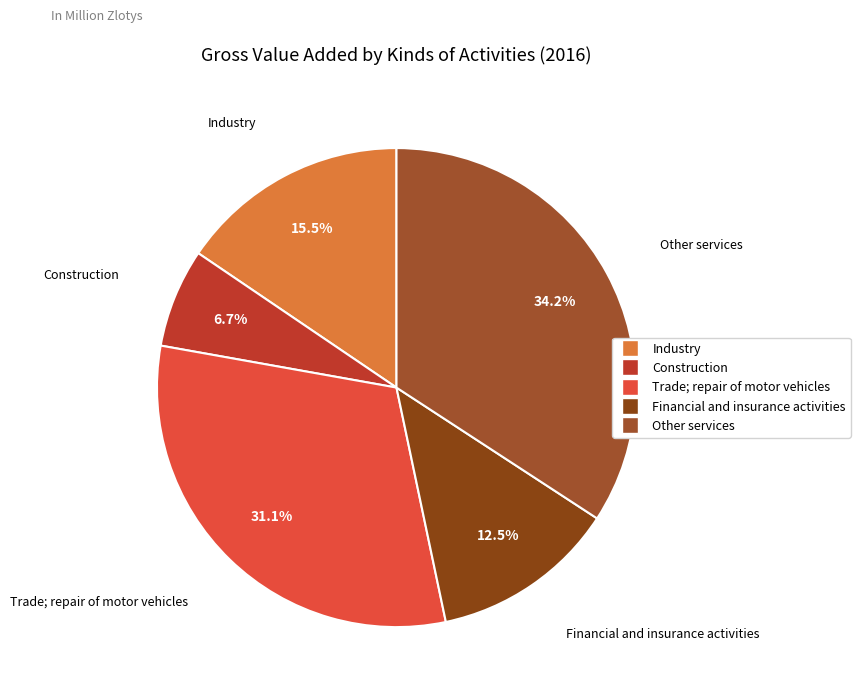

Between Trade; repair of motor vehicles and Construction, which is larger?

Trade; repair of motor vehicles